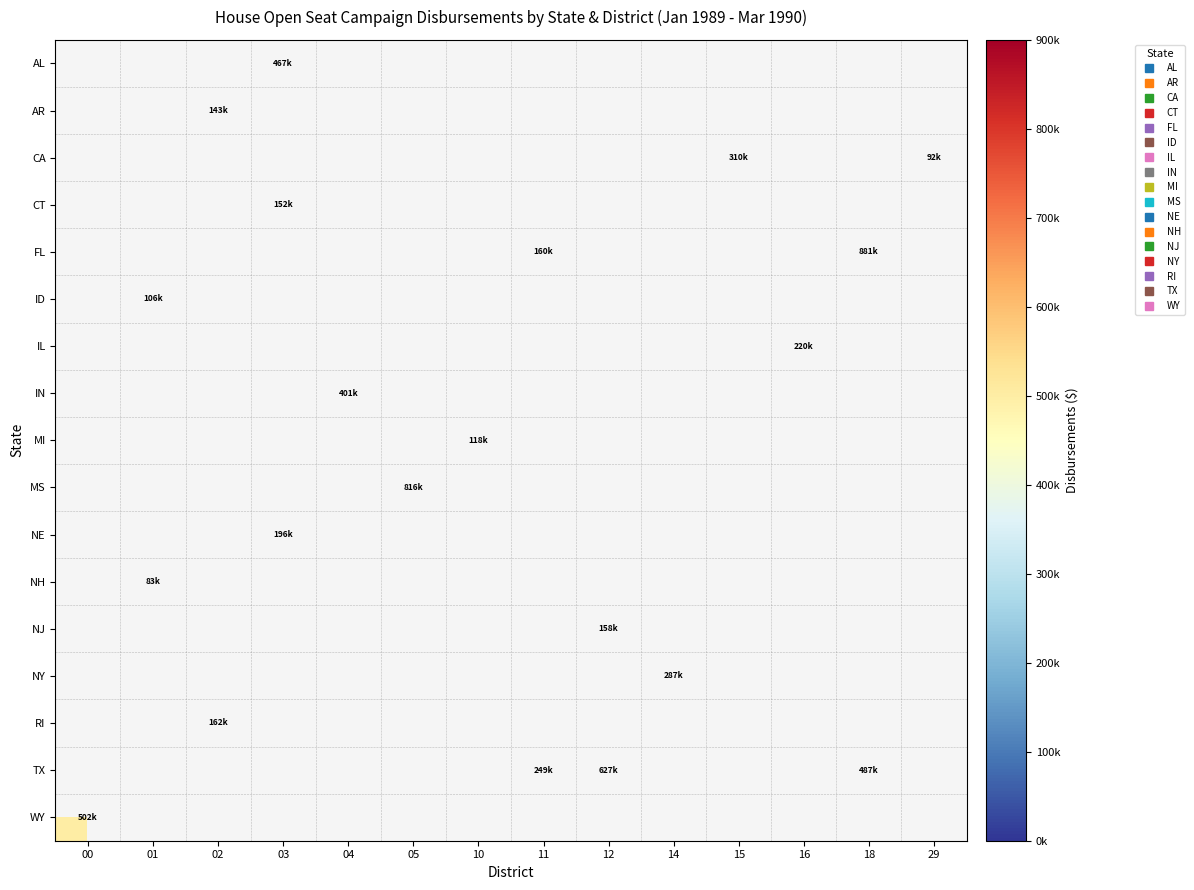

Reading right to left, transcribe all the data shown in this chart.

AL: 29=0	18=0	16=0	15=0	14=0	12=0	11=0	10=0	05=0	04=0	03=467297	02=0	01=0	00=0
AR: 29=0	18=0	16=0	15=0	14=0	12=0	11=0	10=0	05=0	04=0	03=0	02=143578	01=0	00=0
CA: 29=92466	18=0	16=0	15=310912	14=0	12=0	11=0	10=0	05=0	04=0	03=0	02=0	01=0	00=0
CT: 29=0	18=0	16=0	15=0	14=0	12=0	11=0	10=0	05=0	04=0	03=152485	02=0	01=0	00=0
FL: 29=0	18=881605	16=0	15=0	14=0	12=0	11=160009	10=0	05=0	04=0	03=0	02=0	01=0	00=0
ID: 29=0	18=0	16=0	15=0	14=0	12=0	11=0	10=0	05=0	04=0	03=0	02=0	01=106927	00=0
IL: 29=0	18=0	16=220658	15=0	14=0	12=0	11=0	10=0	05=0	04=0	03=0	02=0	01=0	00=0
IN: 29=0	18=0	16=0	15=0	14=0	12=0	11=0	10=0	05=0	04=401811	03=0	02=0	01=0	00=0
MI: 29=0	18=0	16=0	15=0	14=0	12=0	11=0	10=118200	05=0	04=0	03=0	02=0	01=0	00=0
MS: 29=0	18=0	16=0	15=0	14=0	12=0	11=0	10=0	05=816069	04=0	03=0	02=0	01=0	00=0
NE: 29=0	18=0	16=0	15=0	14=0	12=0	11=0	10=0	05=0	04=0	03=196177	02=0	01=0	00=0
NH: 29=0	18=0	16=0	15=0	14=0	12=0	11=0	10=0	05=0	04=0	03=0	02=0	01=83076	00=0
NJ: 29=0	18=0	16=0	15=0	14=0	12=158787	11=0	10=0	05=0	04=0	03=0	02=0	01=0	00=0
NY: 29=0	18=0	16=0	15=0	14=287223	12=0	11=0	10=0	05=0	04=0	03=0	02=0	01=0	00=0
RI: 29=0	18=0	16=0	15=0	14=0	12=0	11=0	10=0	05=0	04=0	03=0	02=162647	01=0	00=0
TX: 29=0	18=487296	16=0	15=0	14=0	12=627779	11=249594	10=0	05=0	04=0	03=0	02=0	01=0	00=0
WY: 29=0	18=0	16=0	15=0	14=0	12=0	11=0	10=0	05=0	04=0	03=0	02=0	01=0	00=502221